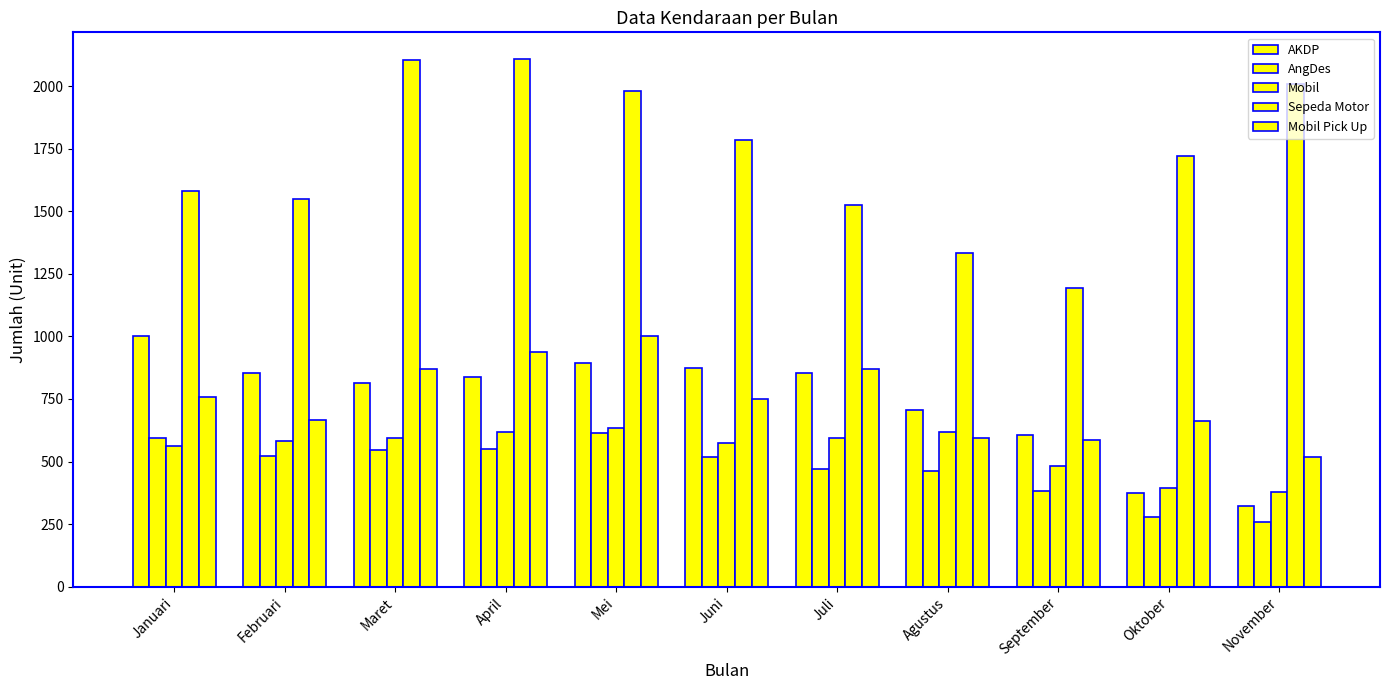

Reading left to right, list all the values displayed in this chart.

AKDP: Januari=1002	Februari=852	Maret=815	April=839	Mei=892	Juni=872	Juli=852	Agustus=705	September=608	Oktober=373	November=324
AngDes: Januari=595	Februari=524	Maret=545	April=549	Mei=615	Juni=519	Juli=472	Agustus=462	September=384	Oktober=279	November=258
Mobil: Januari=564	Februari=581	Maret=595	April=620	Mei=635	Juni=576	Juli=595	Agustus=619	September=481	Oktober=396	November=378
Sepeda Motor: Januari=1579	Februari=1548	Maret=2103	April=2109	Mei=1980	Juni=1785	Juli=1524	Agustus=1332	September=1192	Oktober=1719	November=2007
Mobil Pick Up: Januari=757	Februari=667	Maret=870	April=936	Mei=1001	Juni=749	Juli=868	Agustus=595	September=586	Oktober=663	November=519